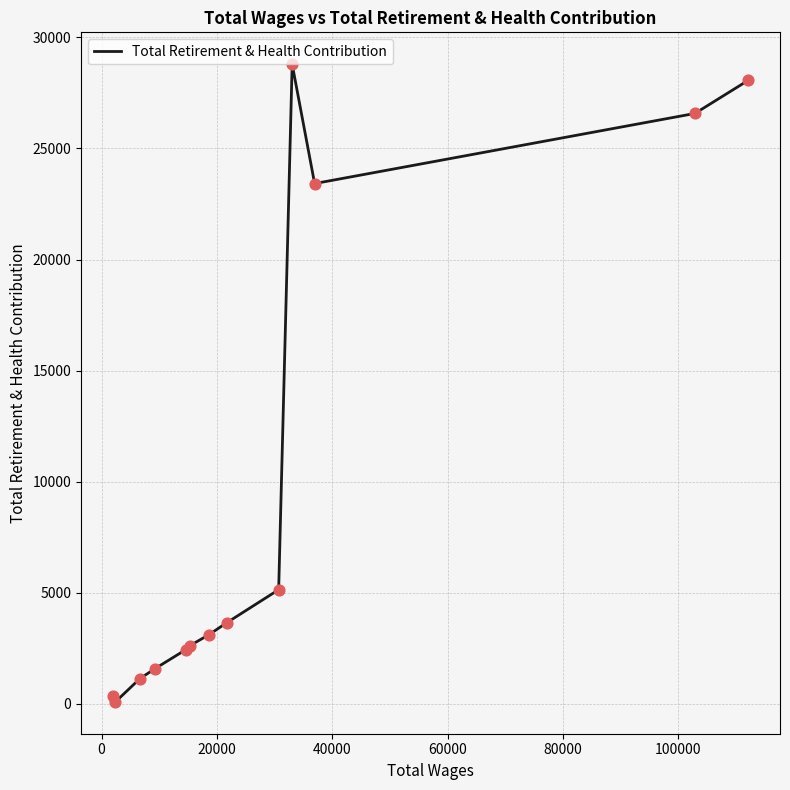

What is the difference between the maximum and minimum values?

28700